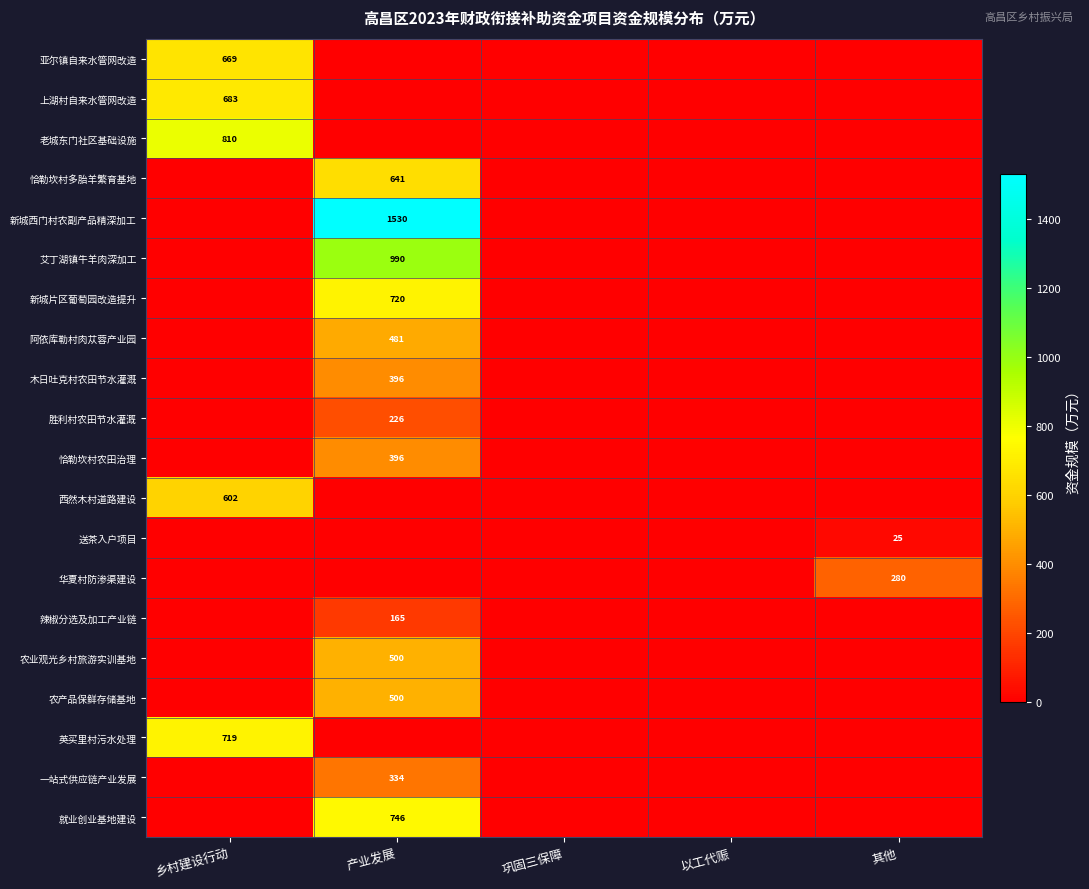

The value of 艾丁湖镇牛羊肉深加工 at 产业发展 is 1569. True or false?

False